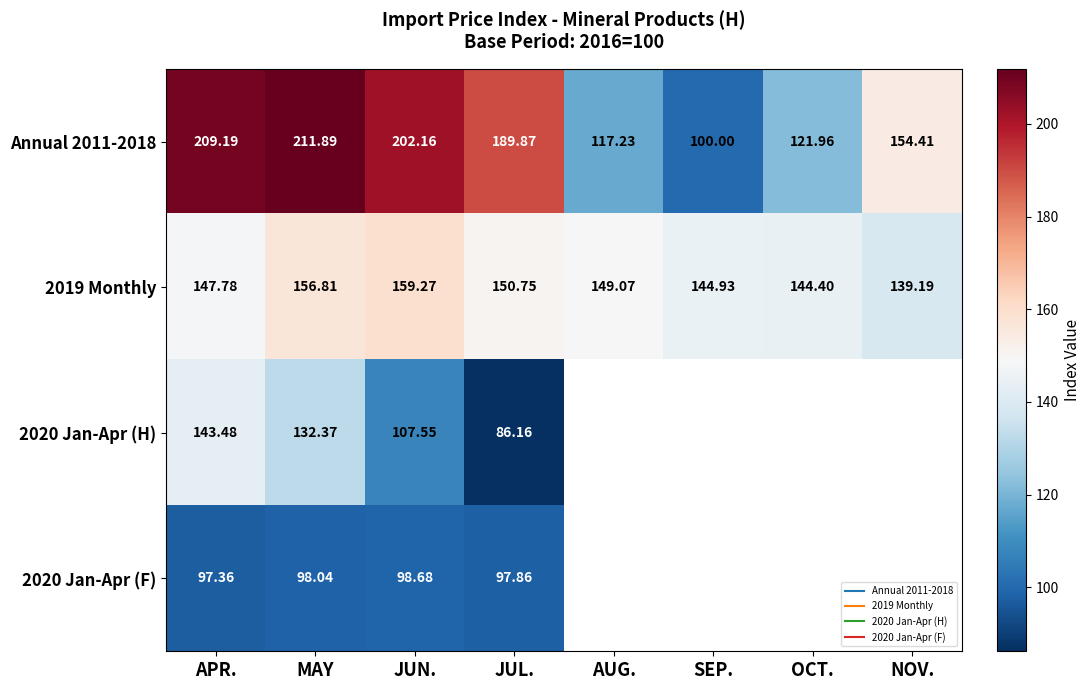

How many data points does each series have?

8